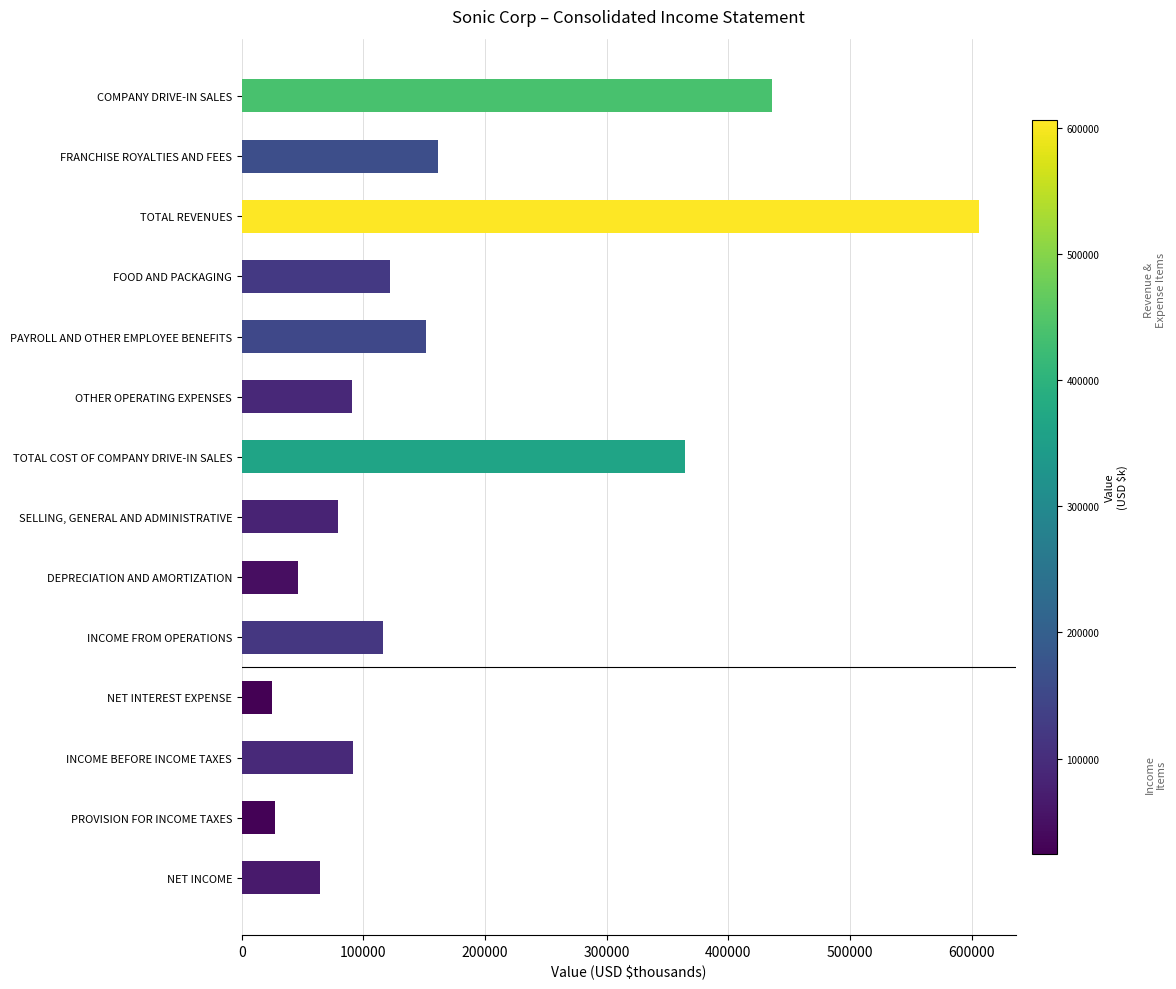

What is the sum of all values?

2381144